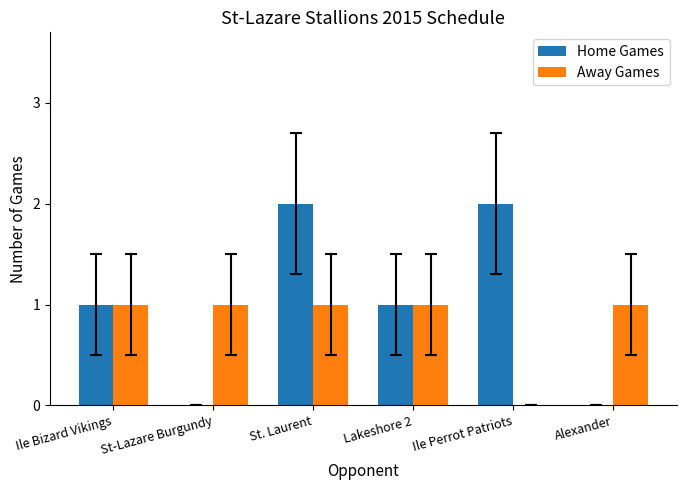

Between St. Laurent and Ile Perrot Patriots, which series saw the biggest shift?

Away Games